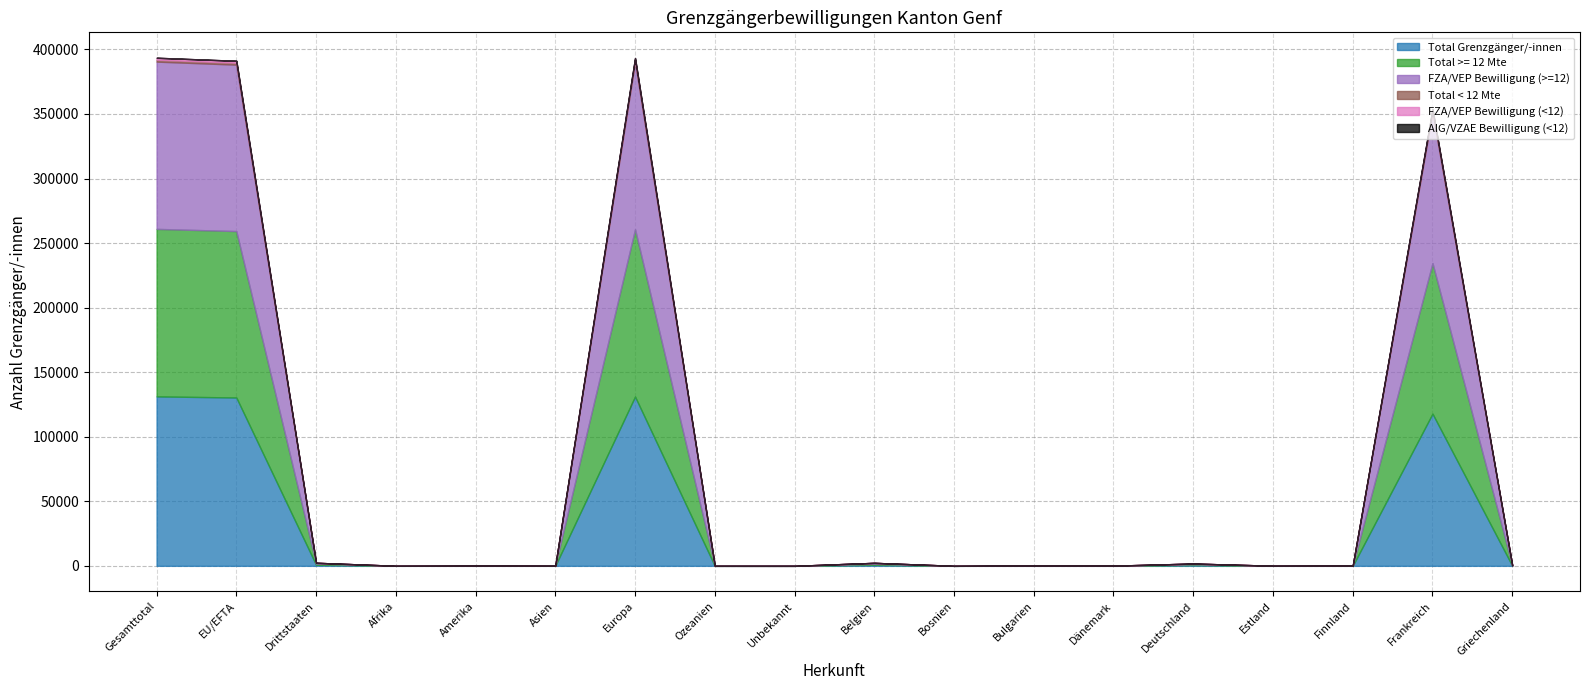

What is the highest value of the Total Grenzgänger/-innen series?

131243